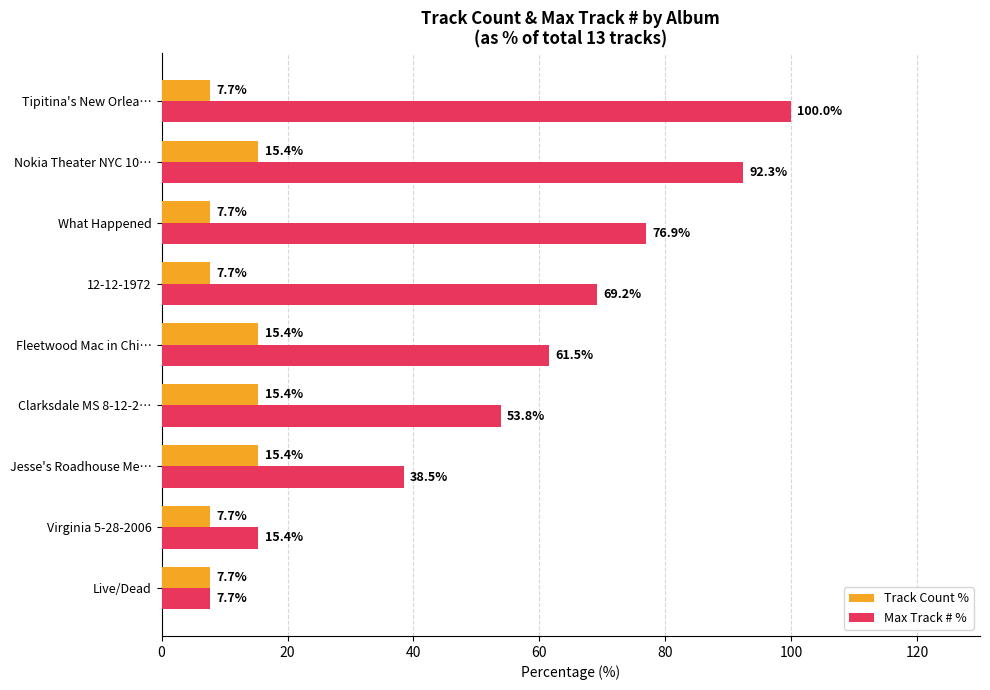

The Max Track # % series shows 26.6 at Virginia 5-28-2006. True or false?

False